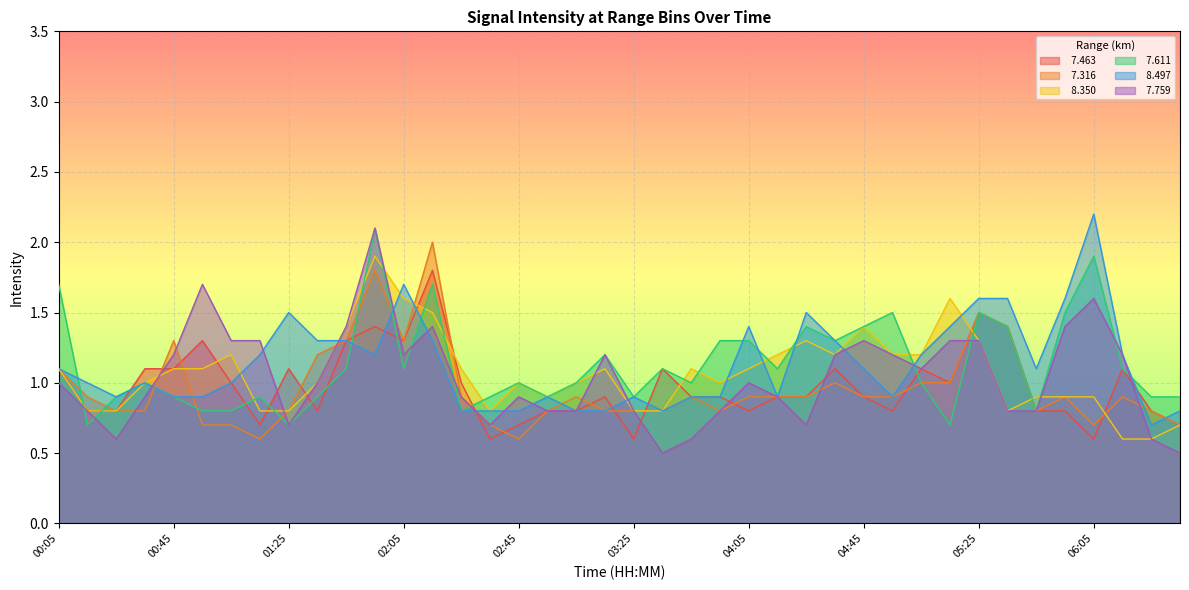

At which label is   7.759 closest to 1?

00:05